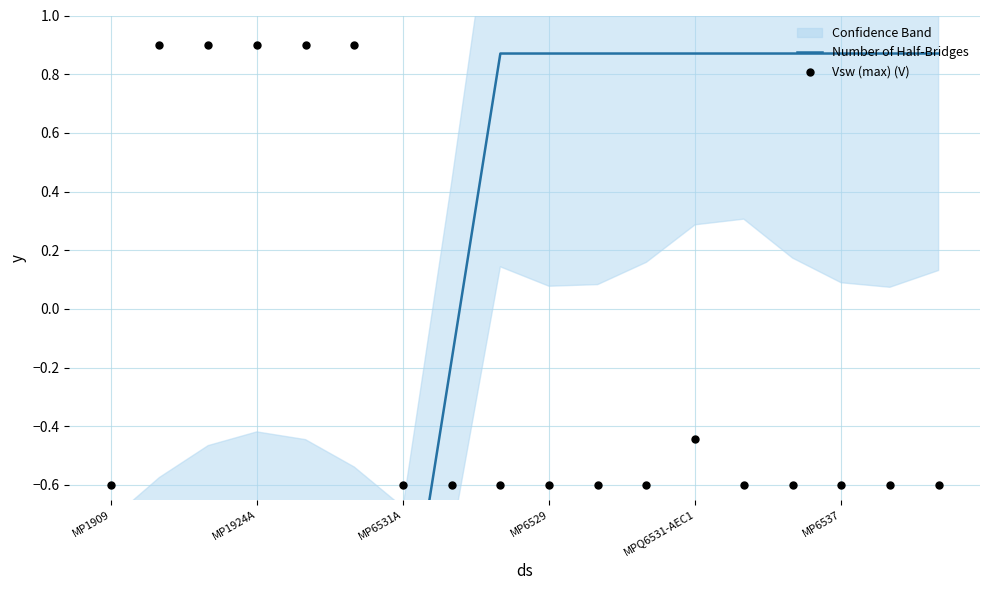

Which series has the largest Y range (max minus min)?

Number of Half-Bridges